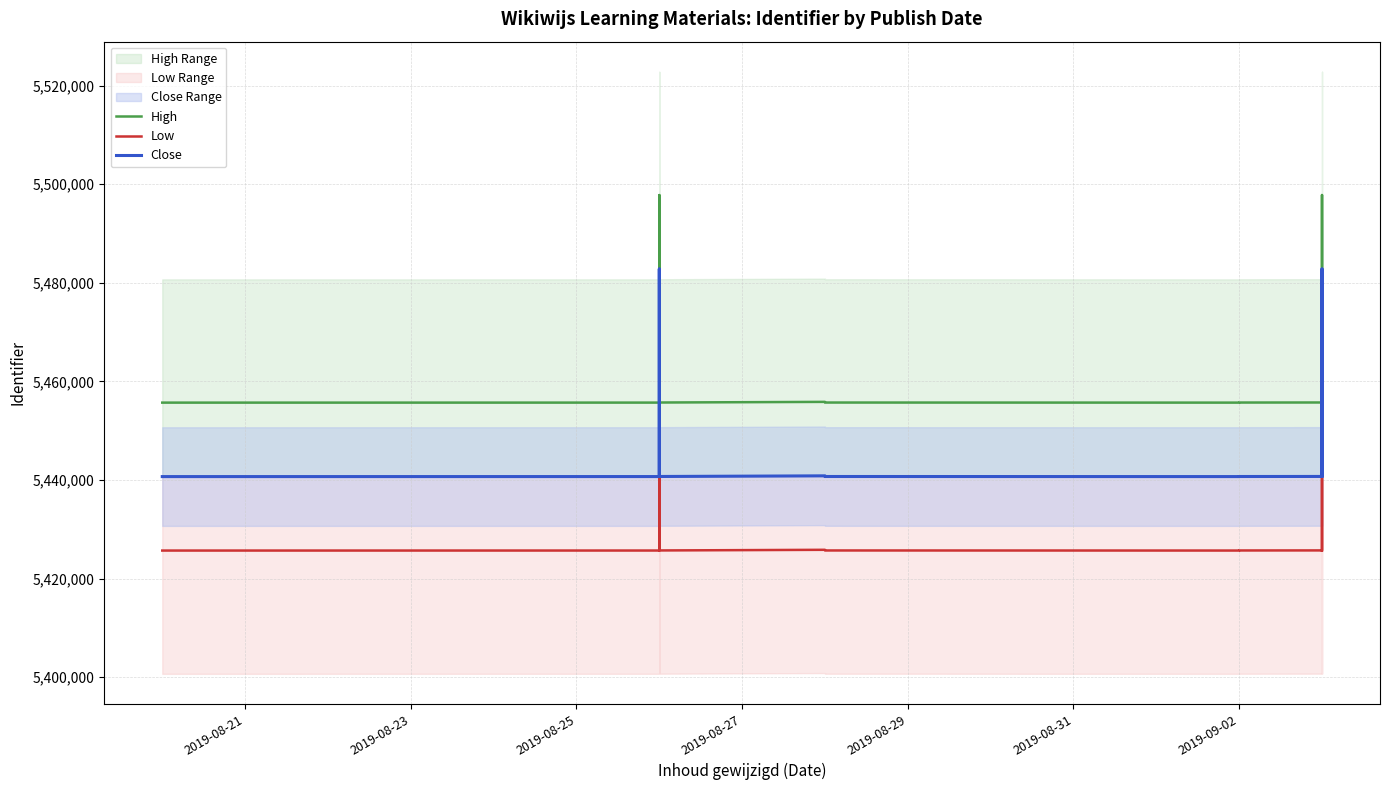

Which series has the widest spread of values?

High